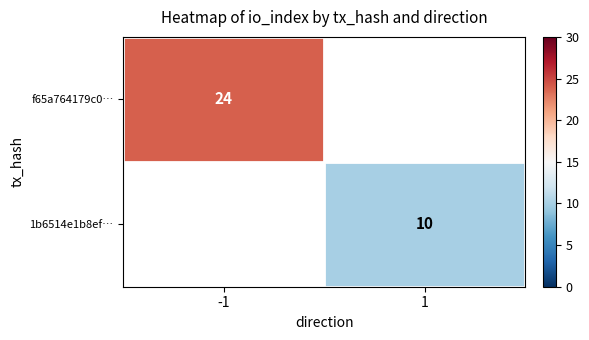

Which has a higher value, 1 or -1?

-1